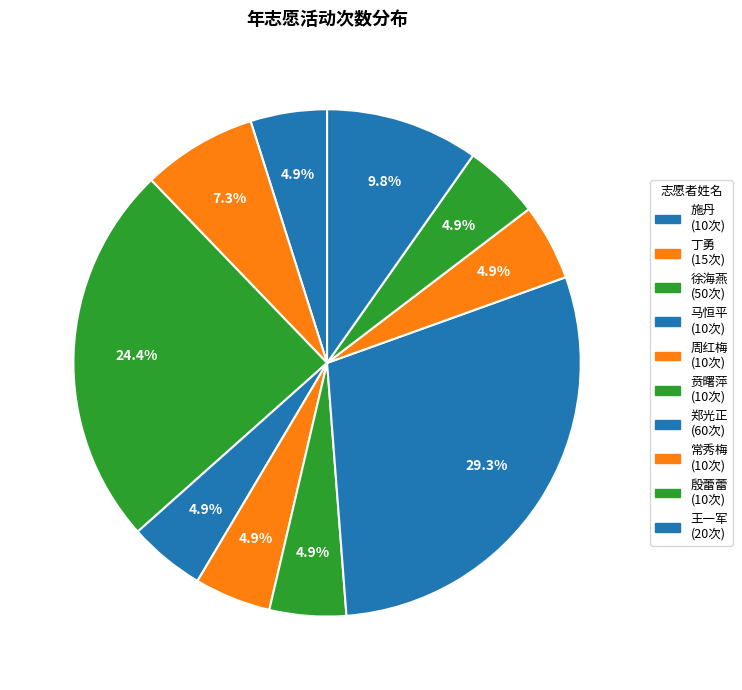

Does 马恒平 account for over 50% of the chart?

No